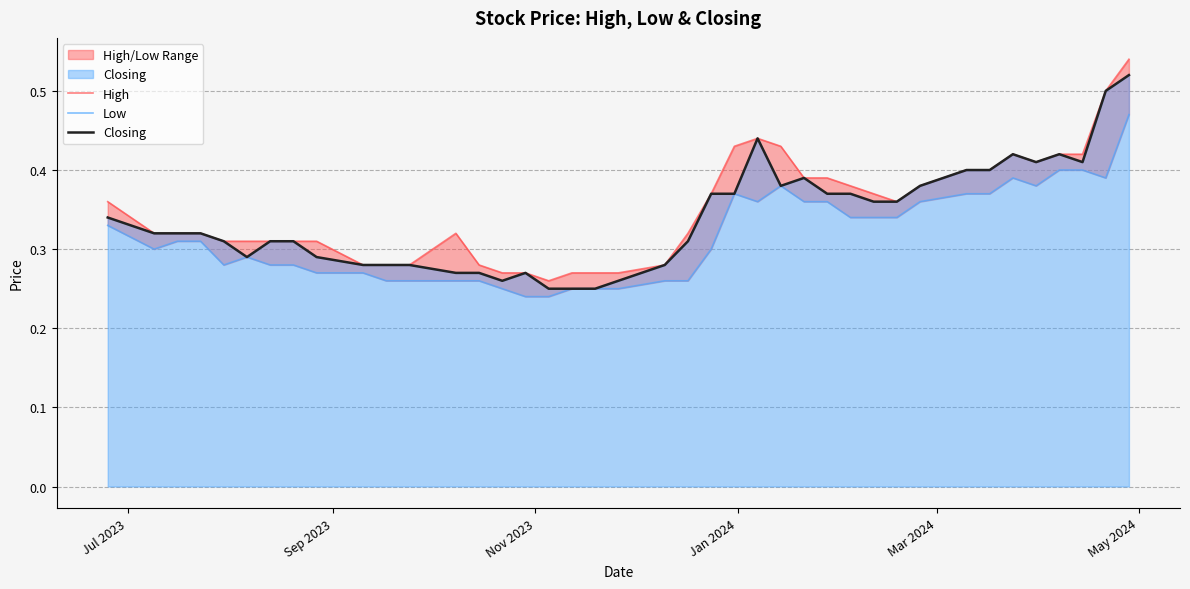

Is it true that Low equals 0.5 at 30?

False